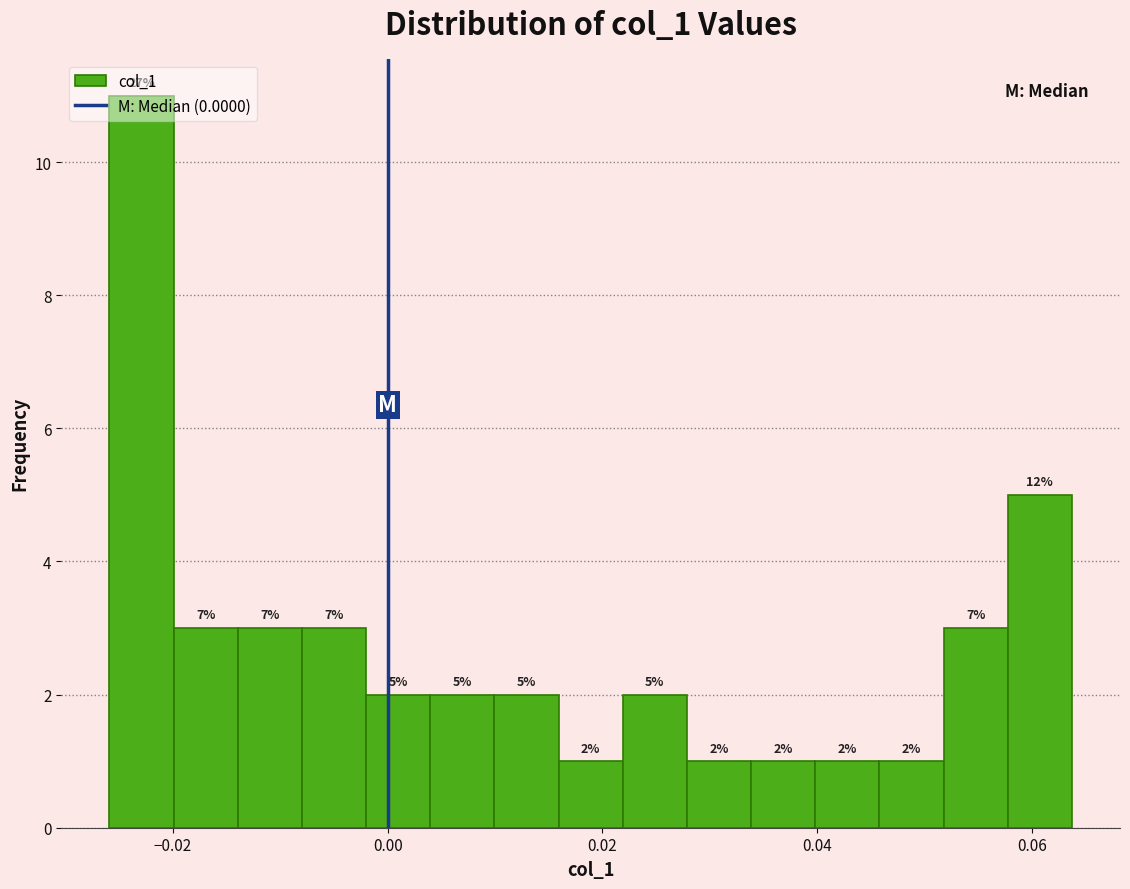

Read against the x-axis, roughly where is the centre of the tallest bar?

-0.022